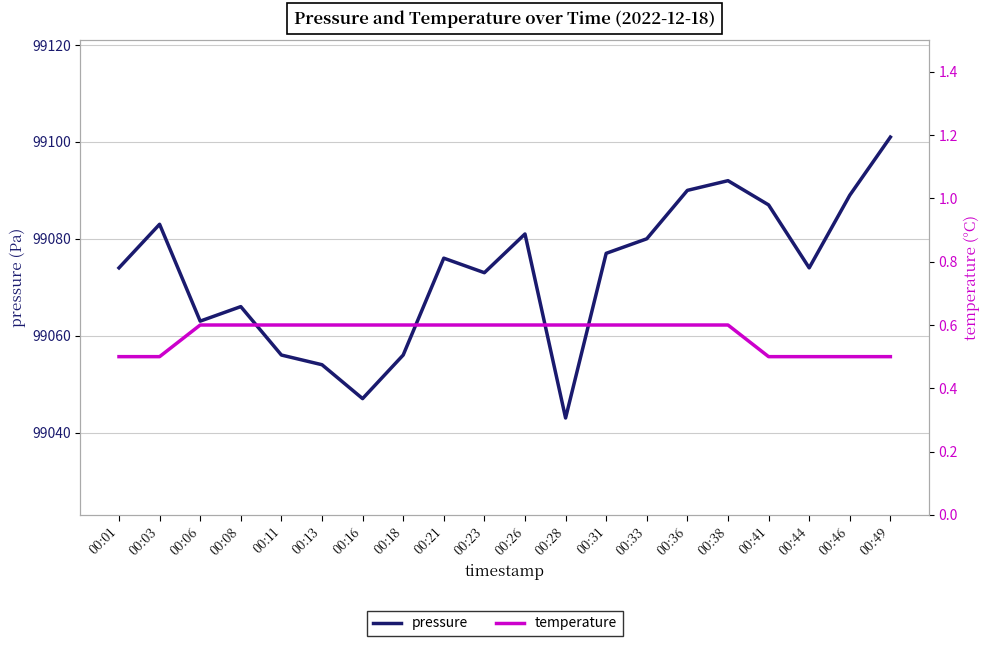

Count the number of data series in this chart.

2